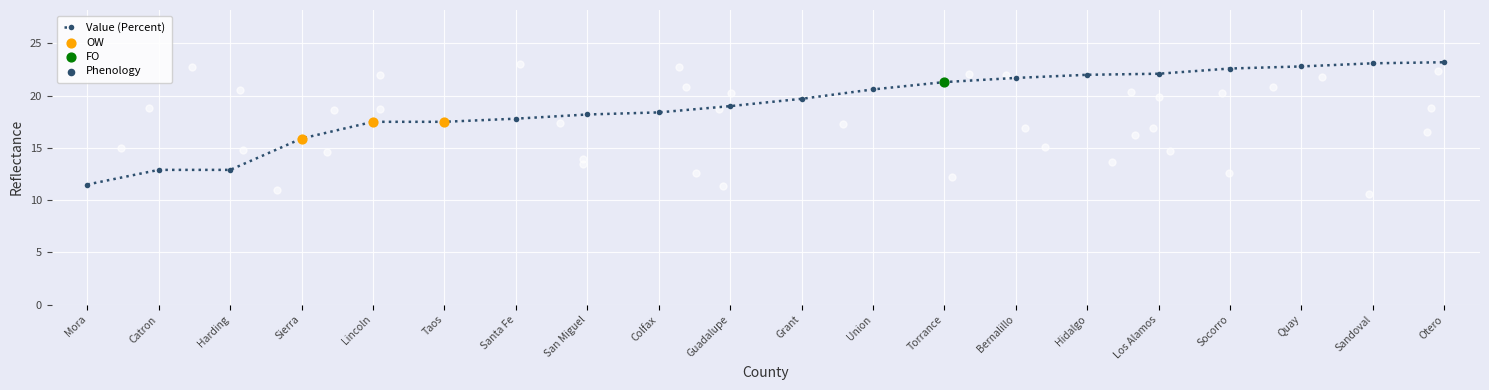

Approximately how many times larger is the value at Grant compared to Santa Fe?

1.1